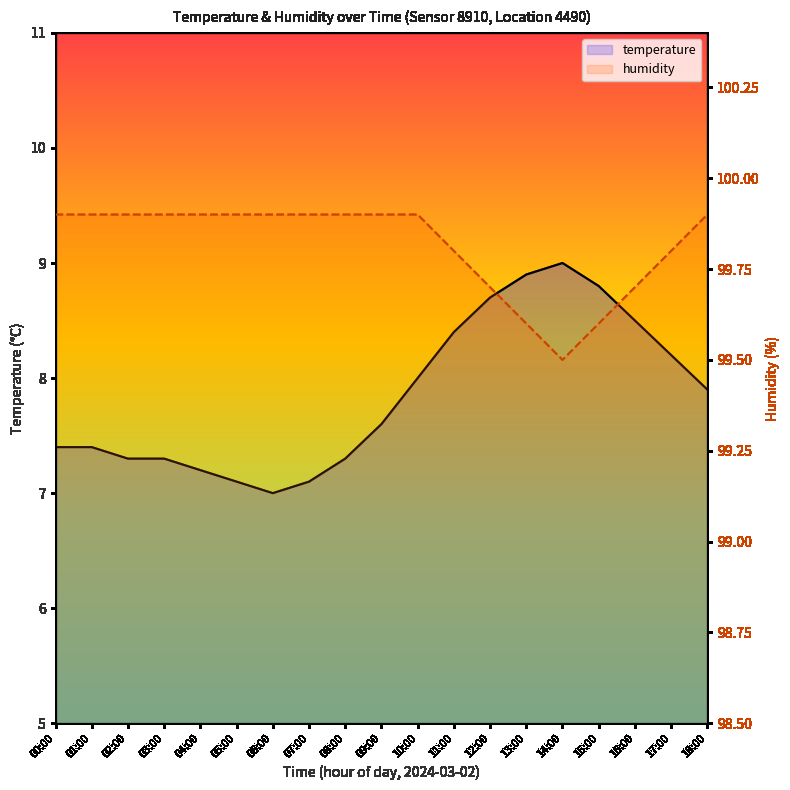

Is it true that humidity equals 148.9 at 11:00?

False